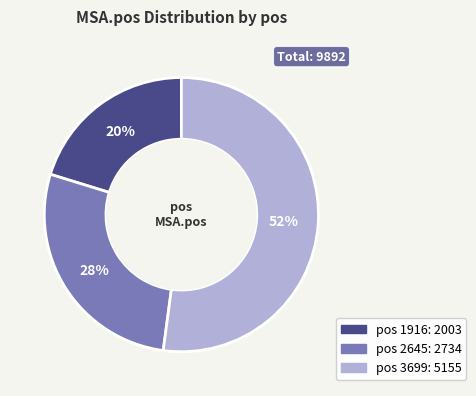

To the nearest percent, what is the average slice percentage?

33%